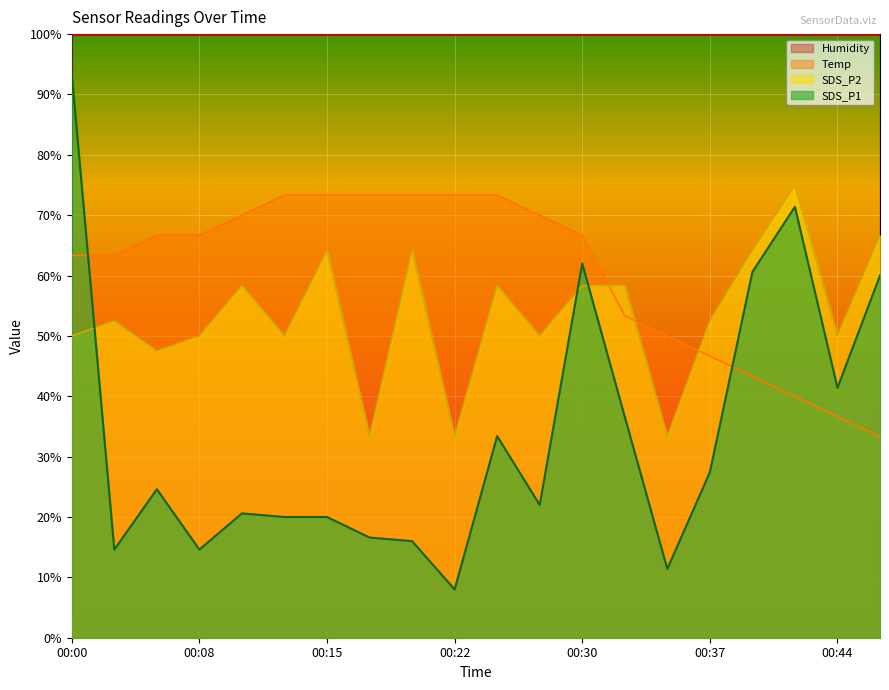

What is the value of the SDS_P1 point at the 14th from the left?

36.6